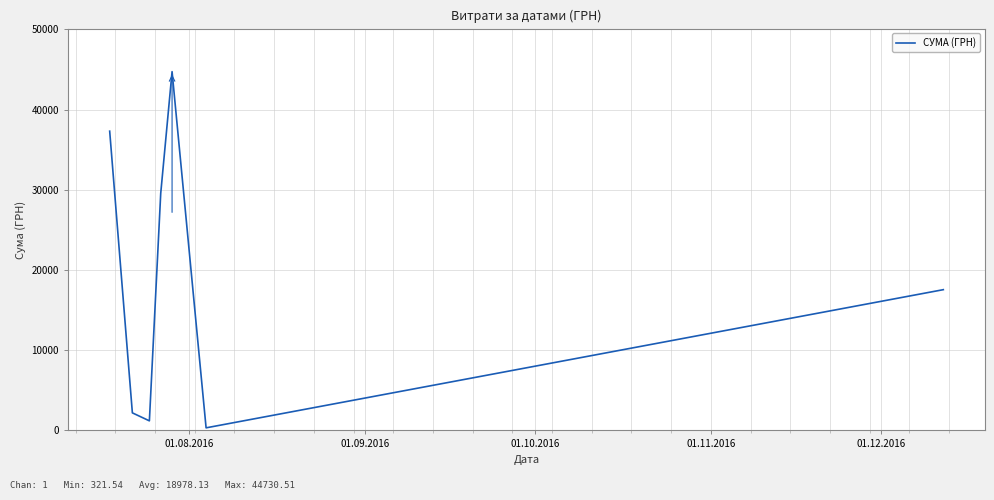

Reading right to left, transcribe all the data shown in this chart.

17548.0	321.5	44730.5	29556.0	1193.0	2188.9	37309.0